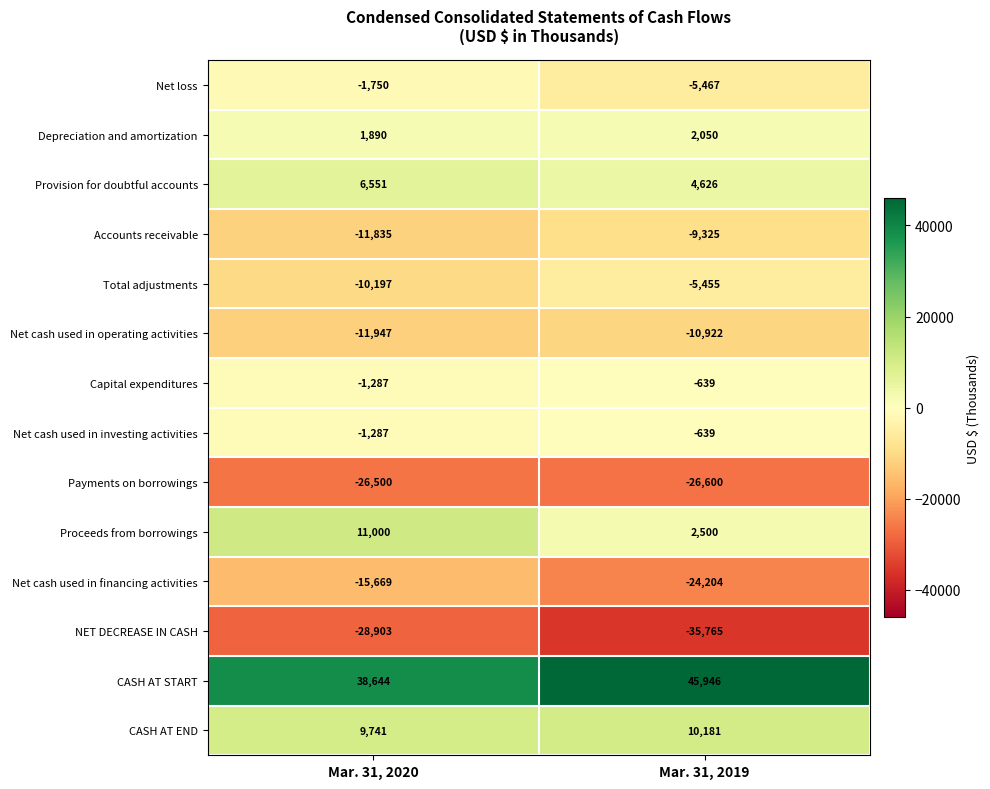

True or false: Payments on borrowings has a value of -11627 at Mar. 31, 2020.

False